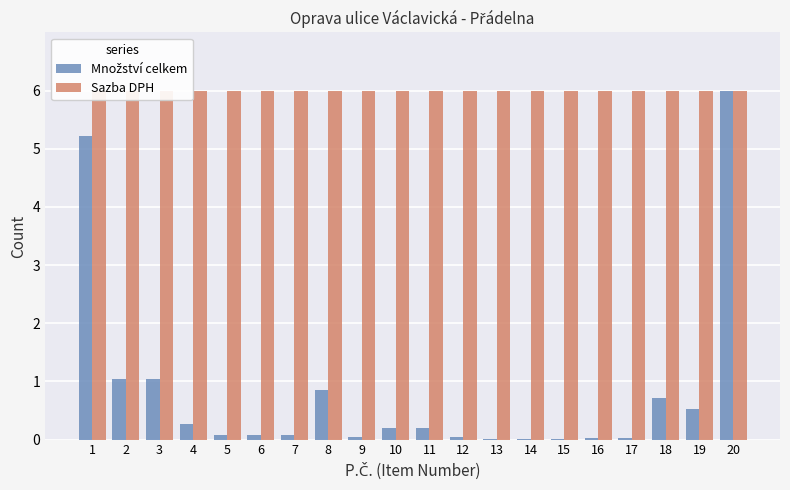

What is the sum of the Množství celkem values at 5 and 7?

0.1